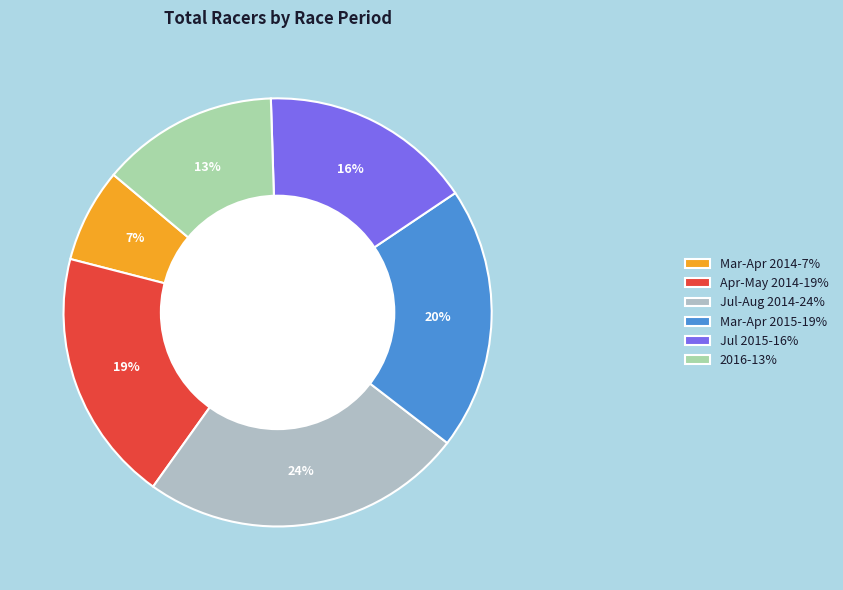

How many slices are in this pie chart?

6